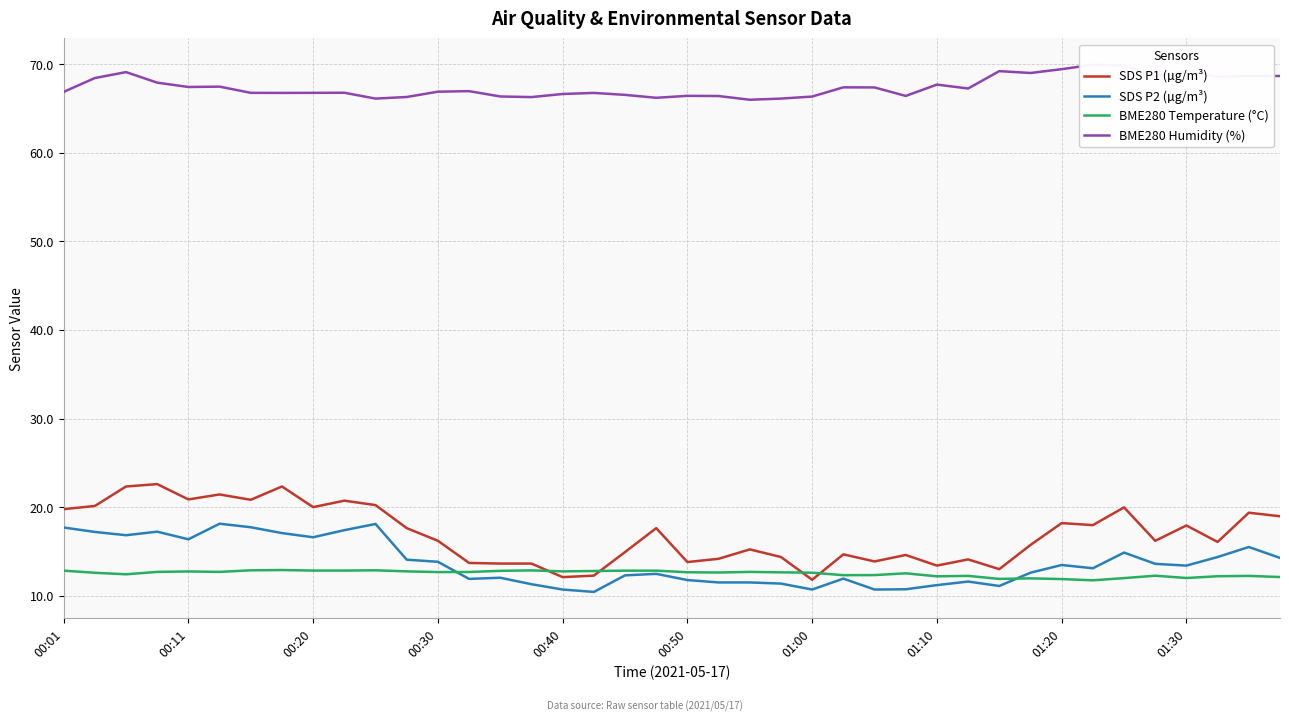

How many interior local peaks does the BME280 Humidity (%) series have?

12